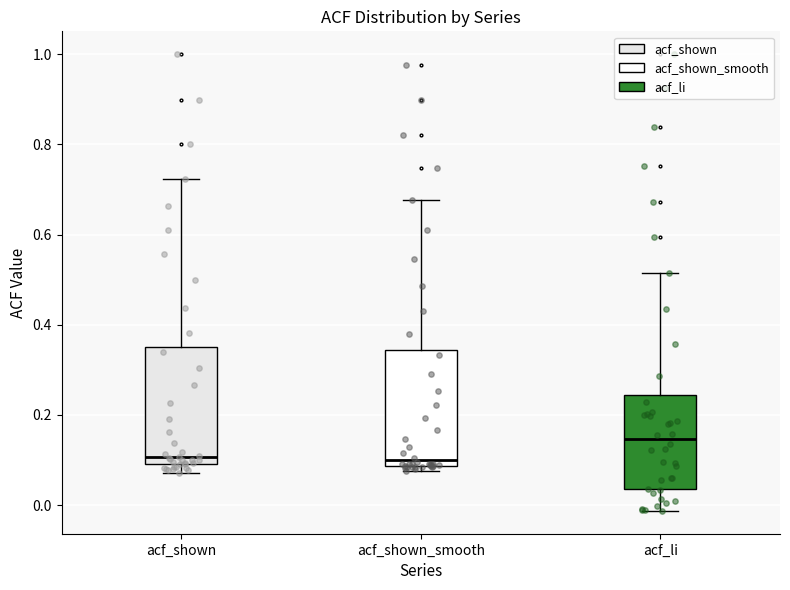

Which box has the highest median line?

acf_li